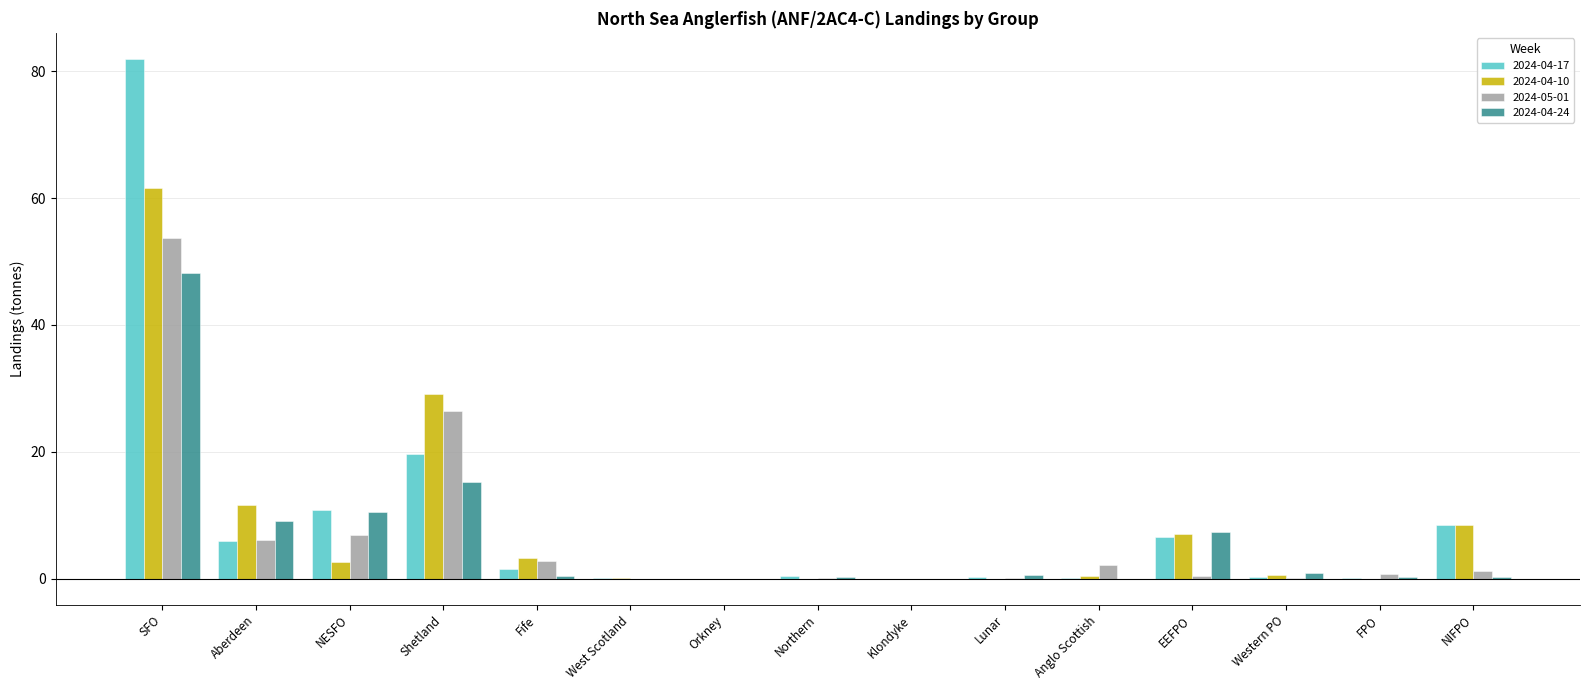

Is it true that 2024-04-24 equals 0.0 at Klondyke?

True